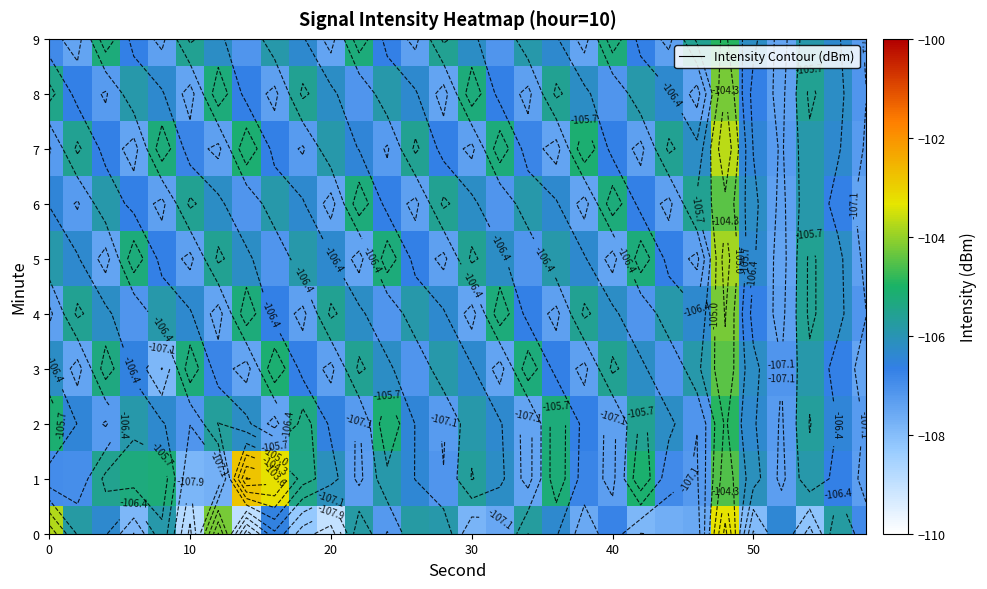

Count the number of data series in this chart.

10